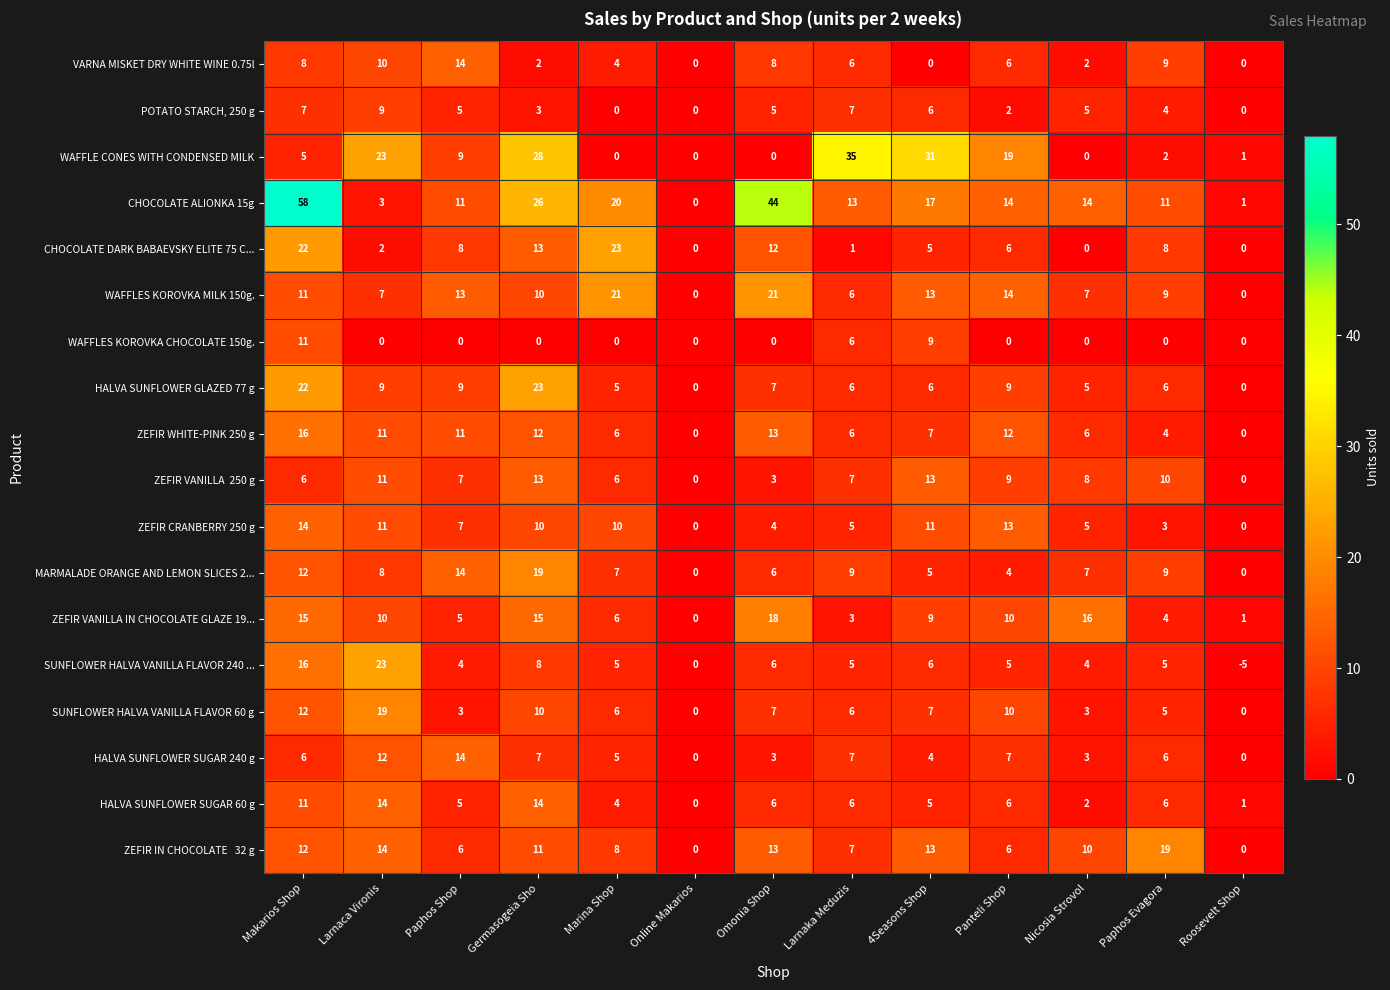

Which series has the largest total across all categories?

CHOCOLATE ALIONKA 15g